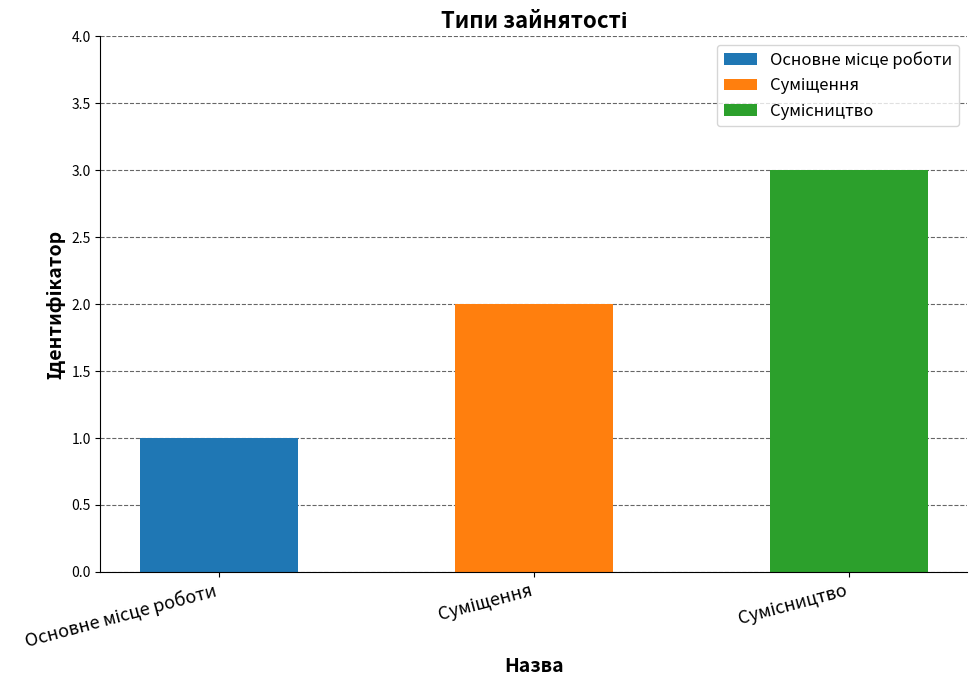

What is the minimum value shown in the chart?

1